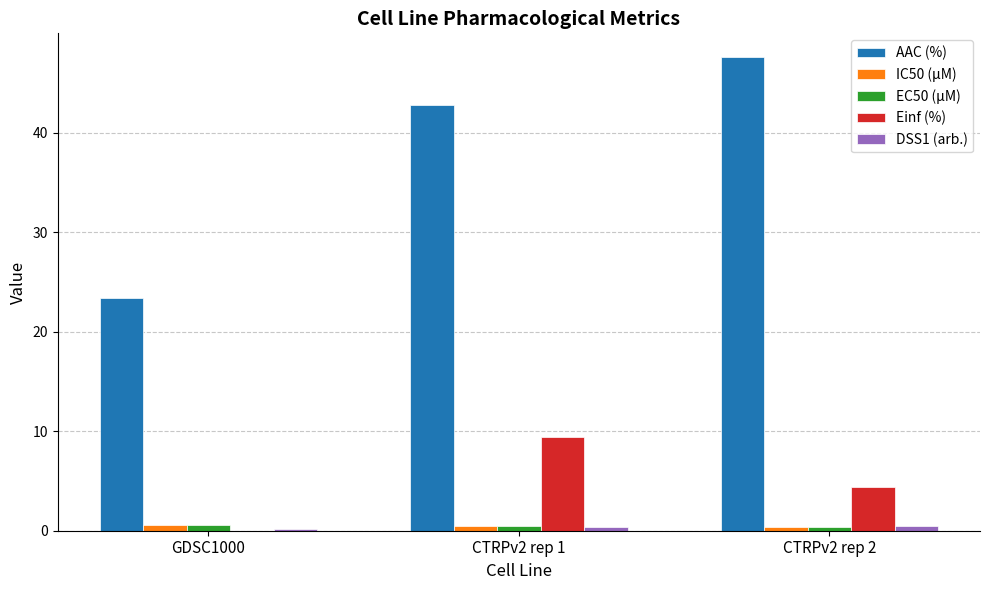

What is the average value of the AAC (%) series?

37.9